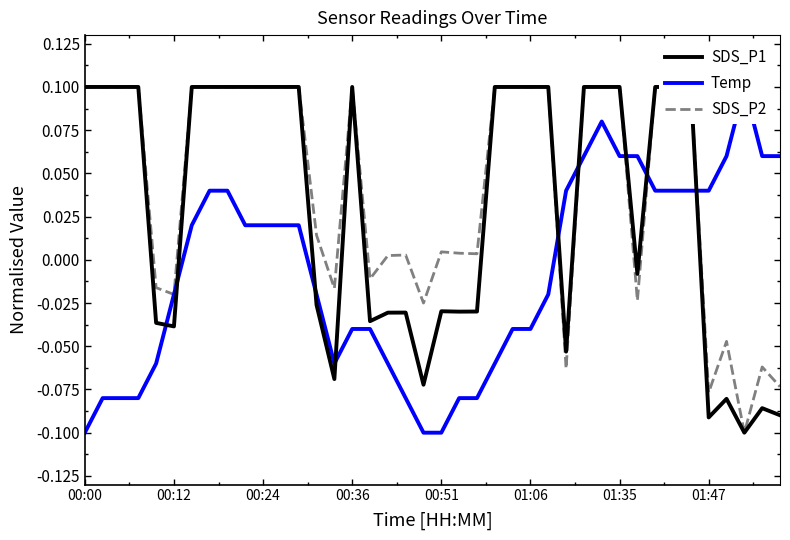

How many values in the Temp series are below 0?

20